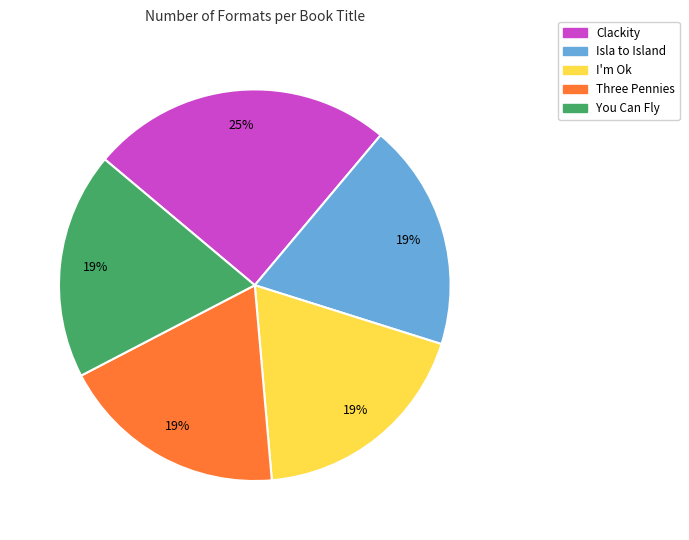

Which slice is the largest?

Clackity